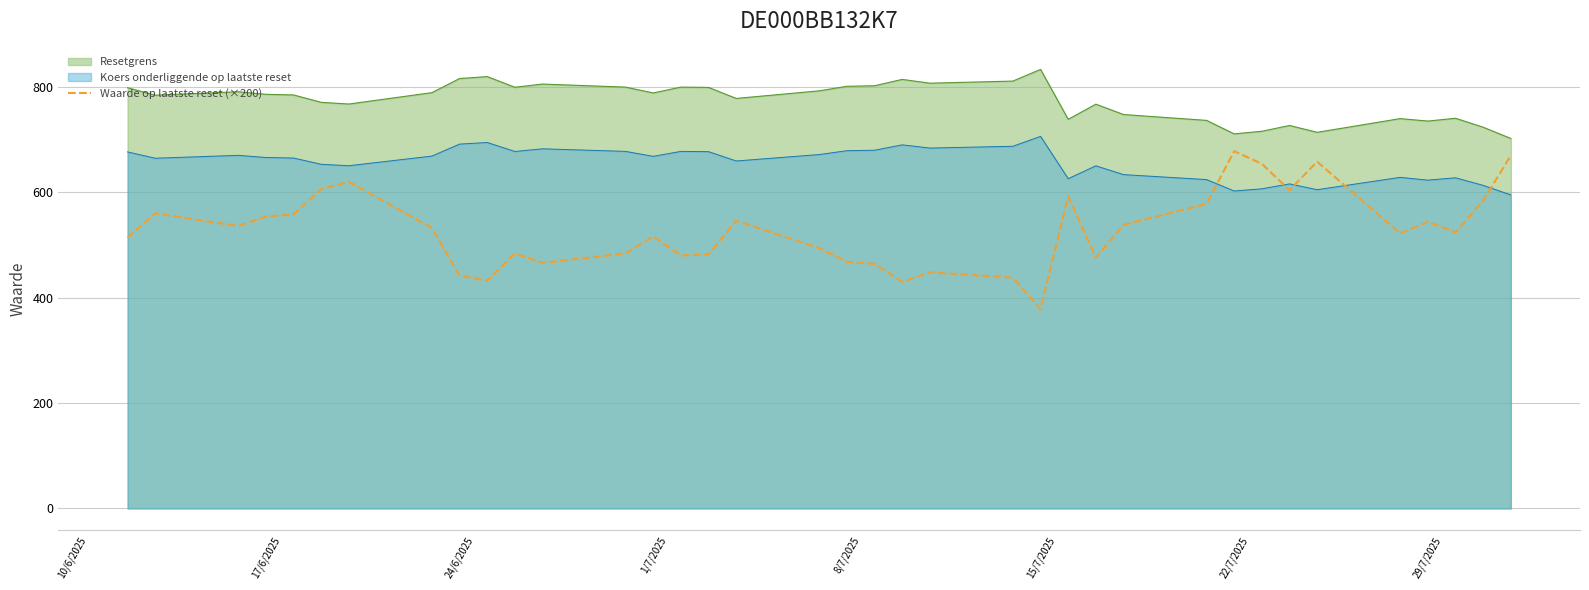

What is the value of the 36th point from the left?

584.0